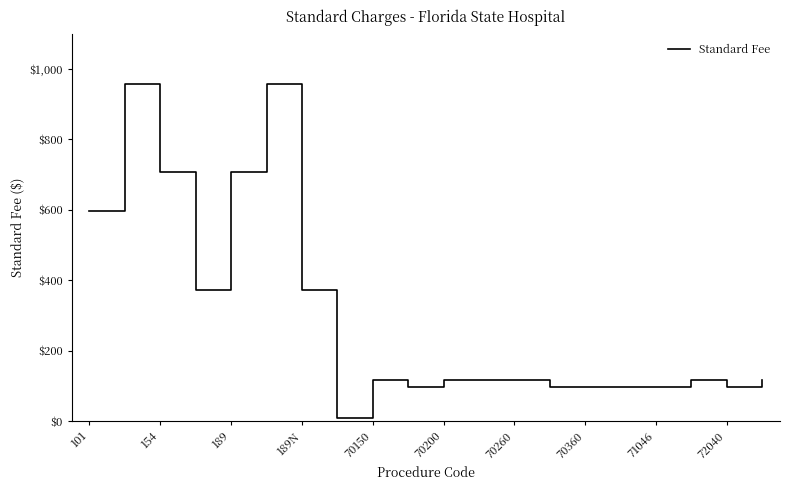

What is the difference between the maximum and minimum values?

945.9